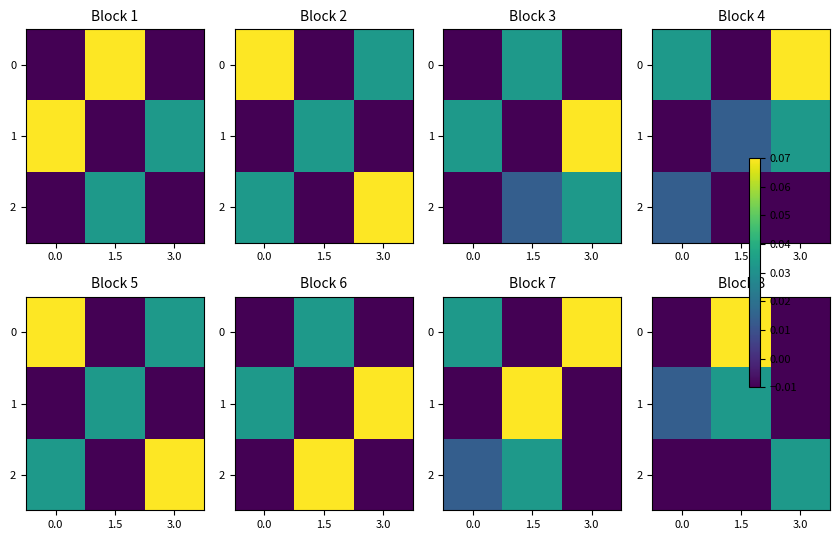

What is the sum of all 0 values?

0.1